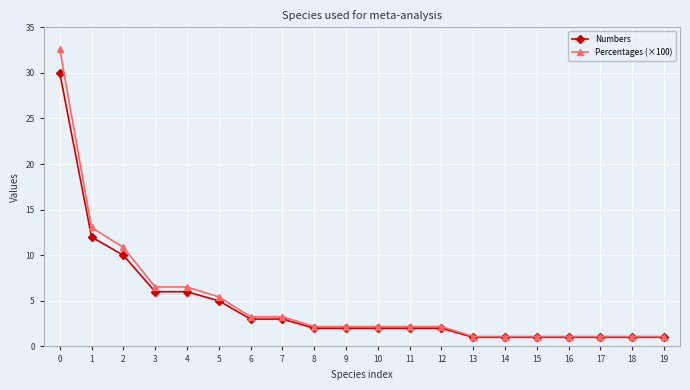

How many lines are shown in the chart?

2